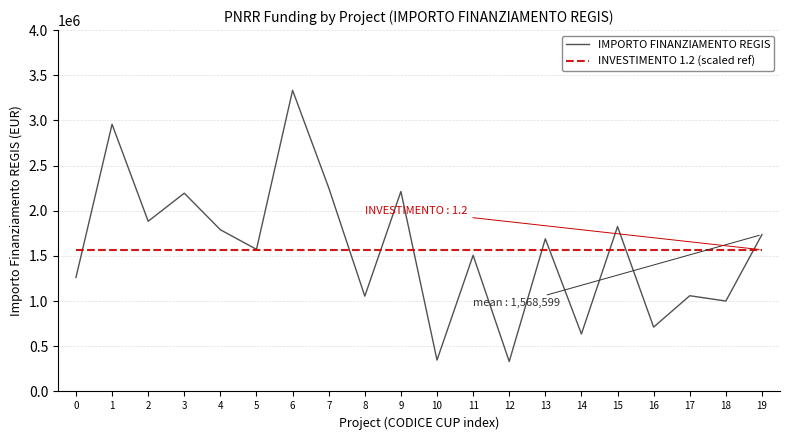

Rank the series at 14 from lowest to highest value.

IMPORTO FINANZIAMENTO REGIS, INVESTIMENTO 1.2 (scaled ref)